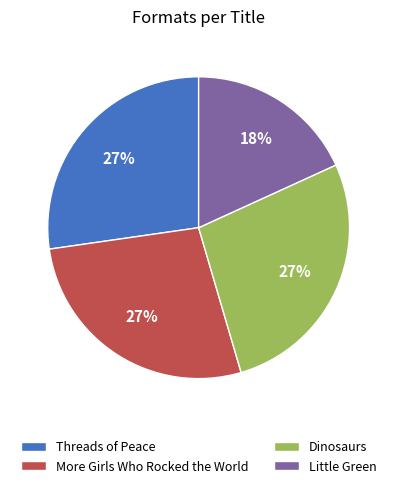

To the nearest percent, what portion does Dinosaurs represent?

27%